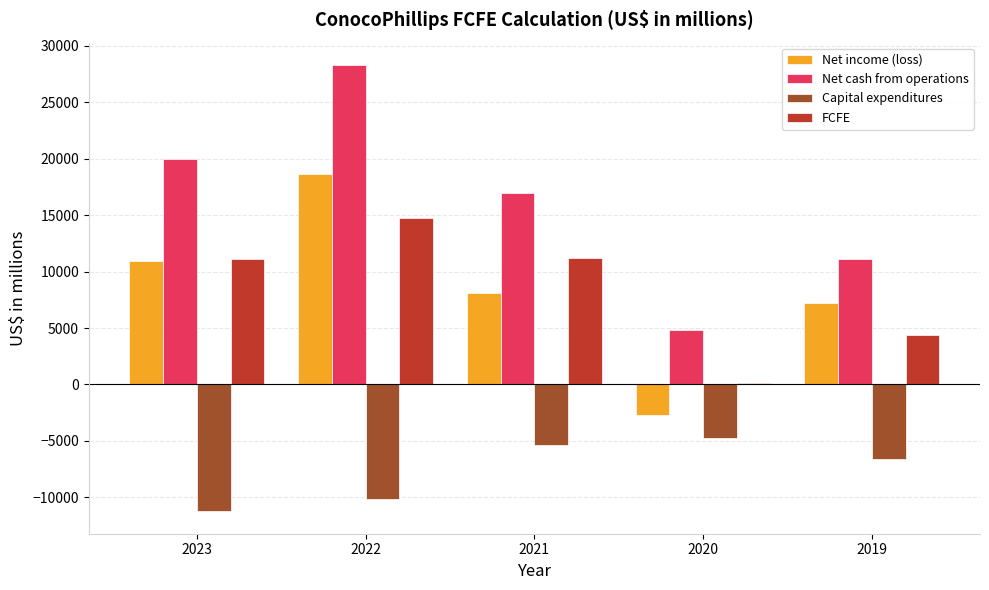

What is the spread (max minus min) of values at 2019?

17740